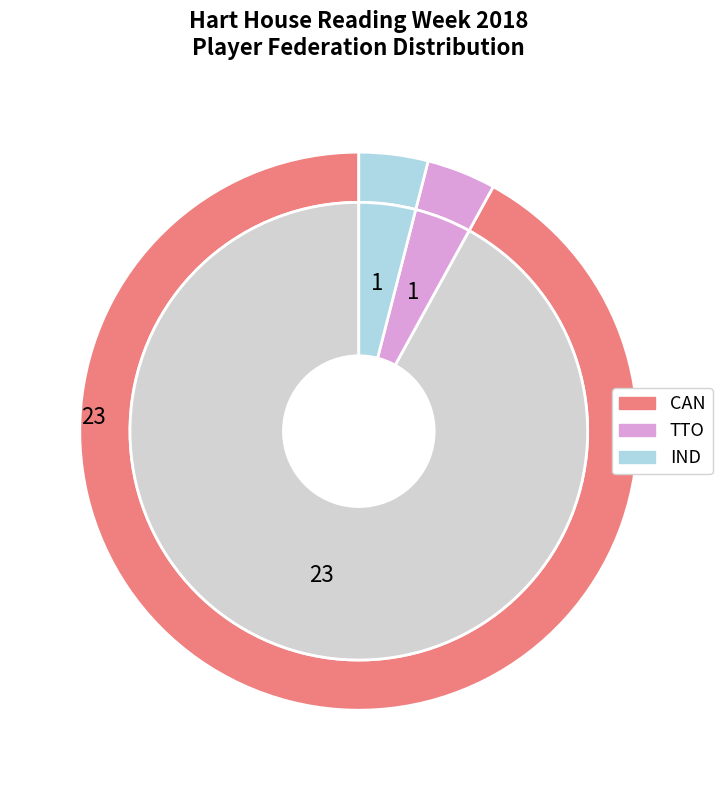

Rank the categories by value from lowest to highest.

TTO, IND, CAN